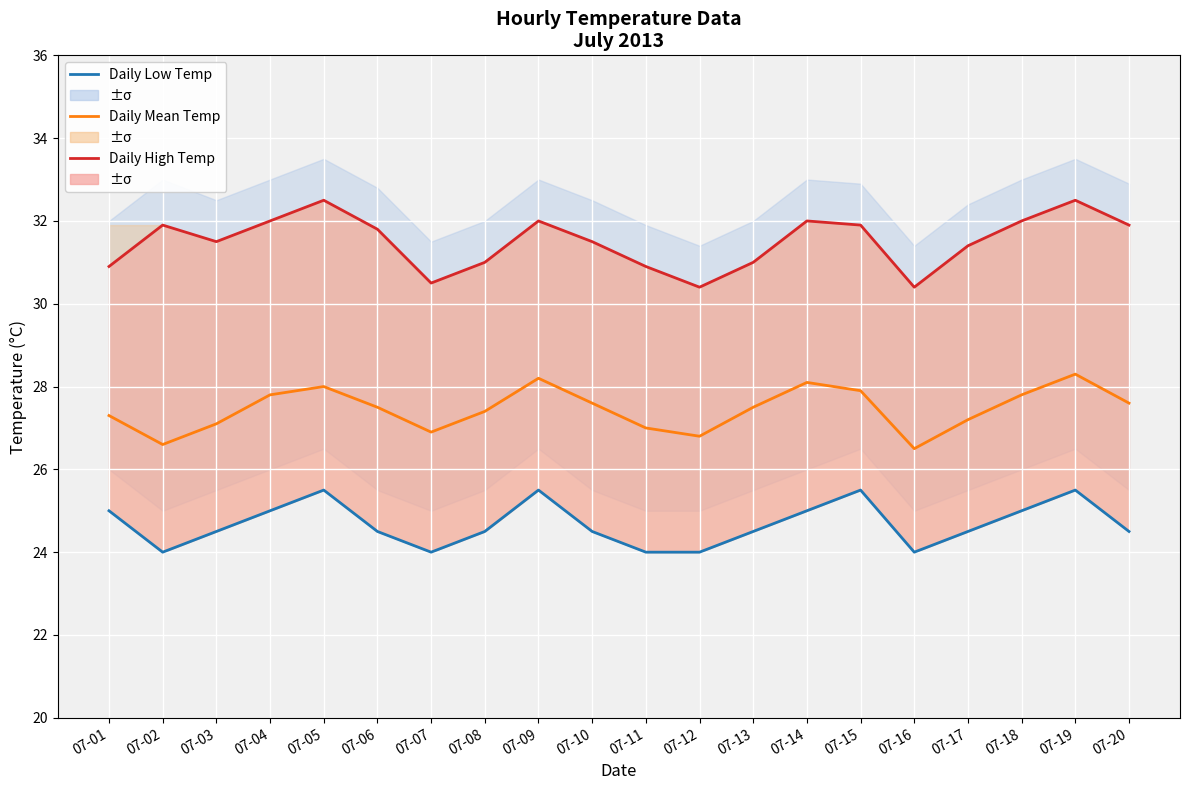

How many interior local valleys does the Daily High Temp series have?

4